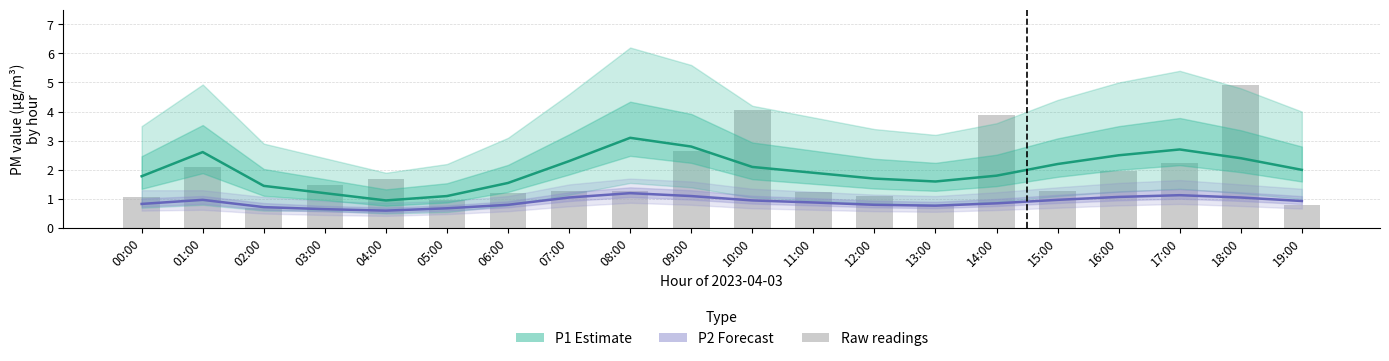

What is the total value across all series at 06:00?

3.5